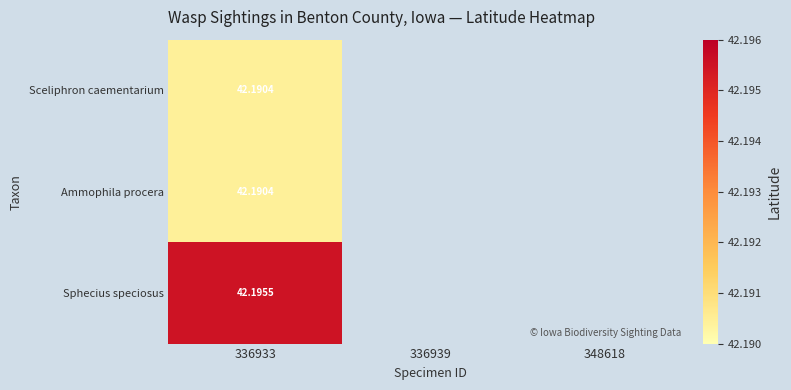

The Sphecius speciosus series shows 42.2 at 336933. True or false?

True